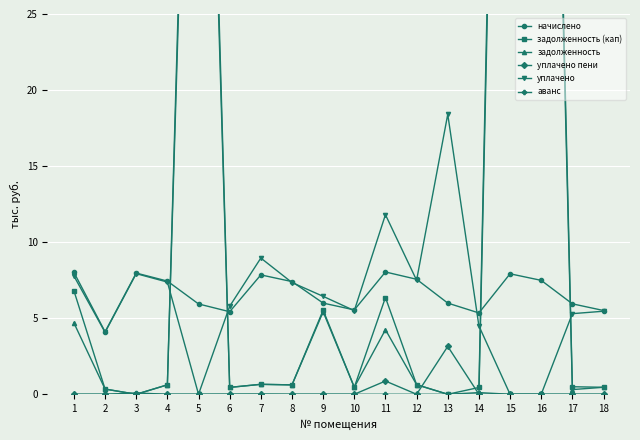

How many series are shown in this chart?

6